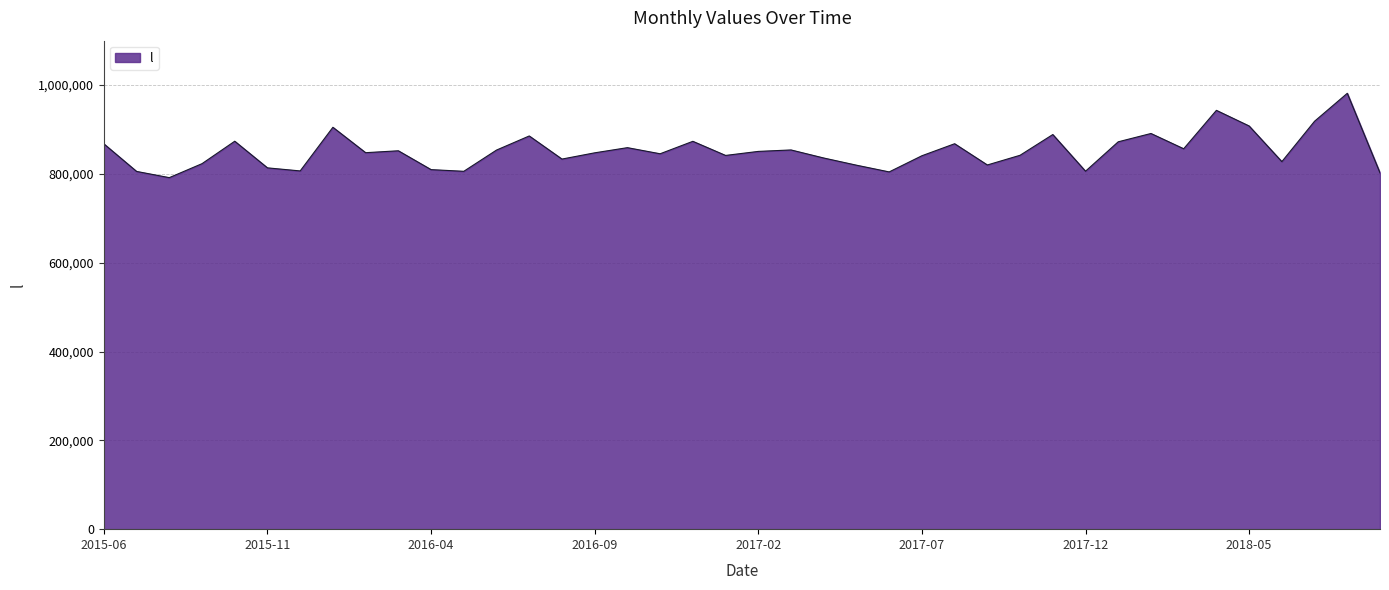

What is the greatest value displayed?

981487